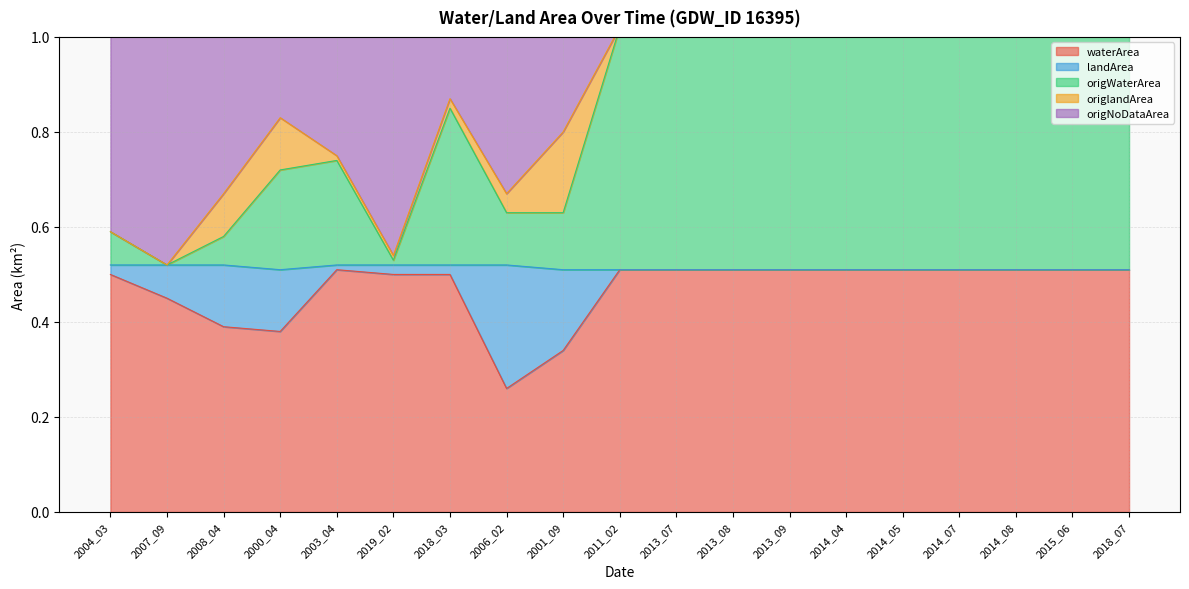

True or false: waterArea and origNoDataArea cross at least once.

False